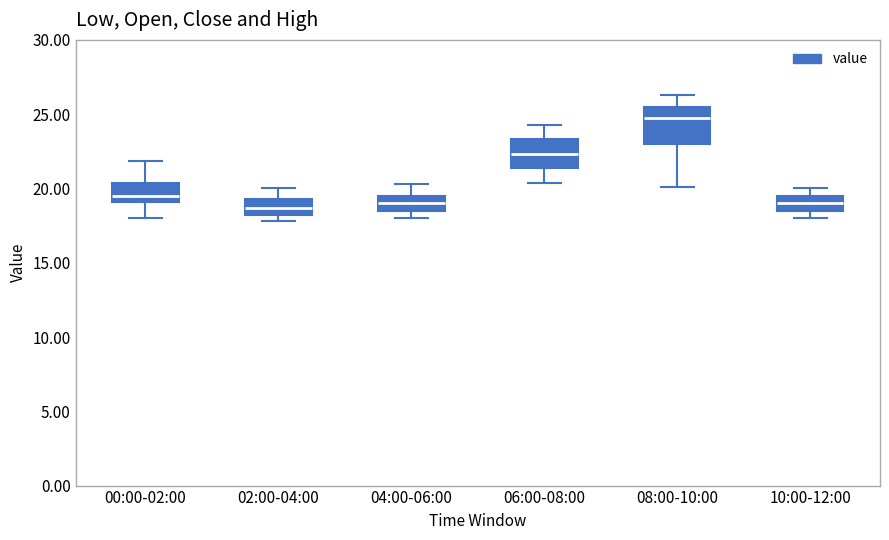

Comparing the boxes themselves (not the whiskers), which one is the tallest?

08:00-10:00